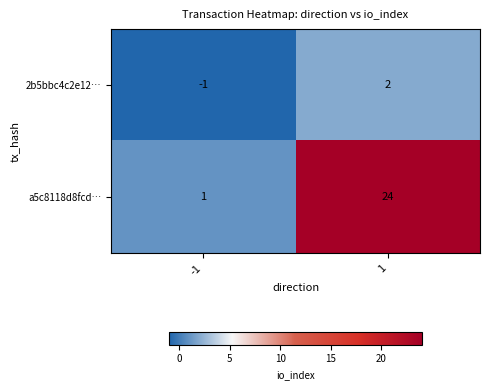

What value does the a5c8118d8fcd… series have at 1?

24